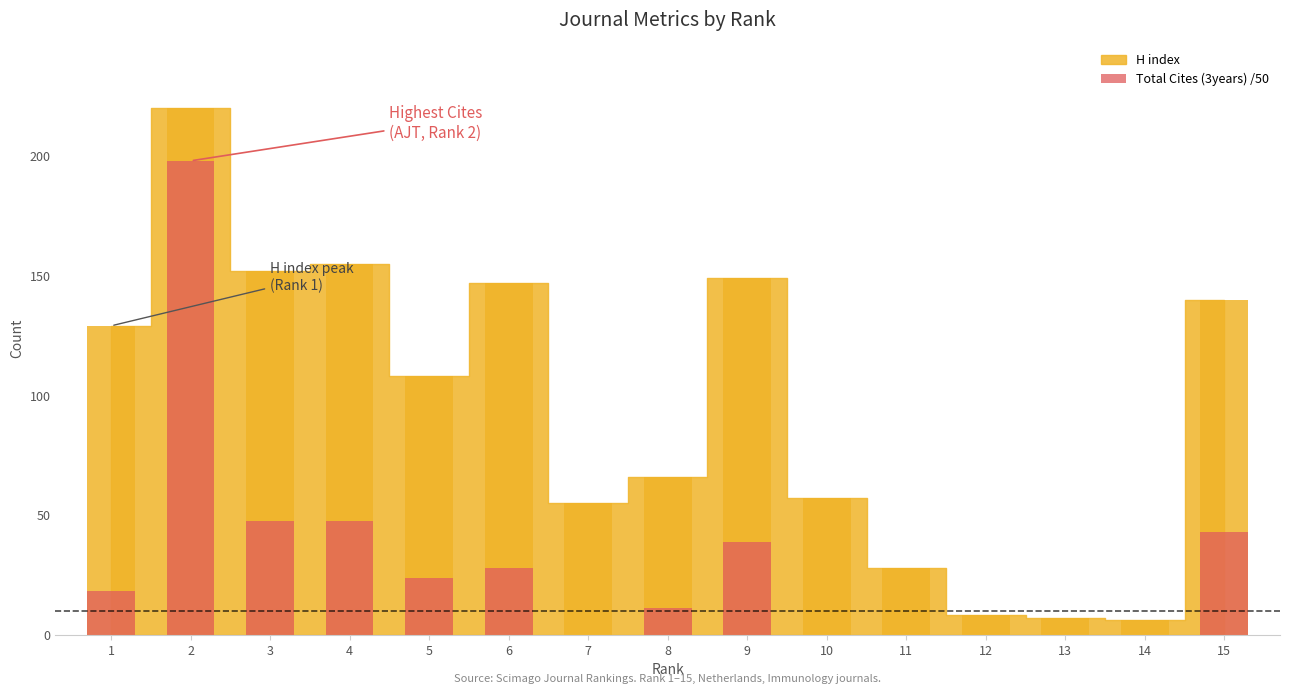

True or false: the data shows 47.6 at 4.

True